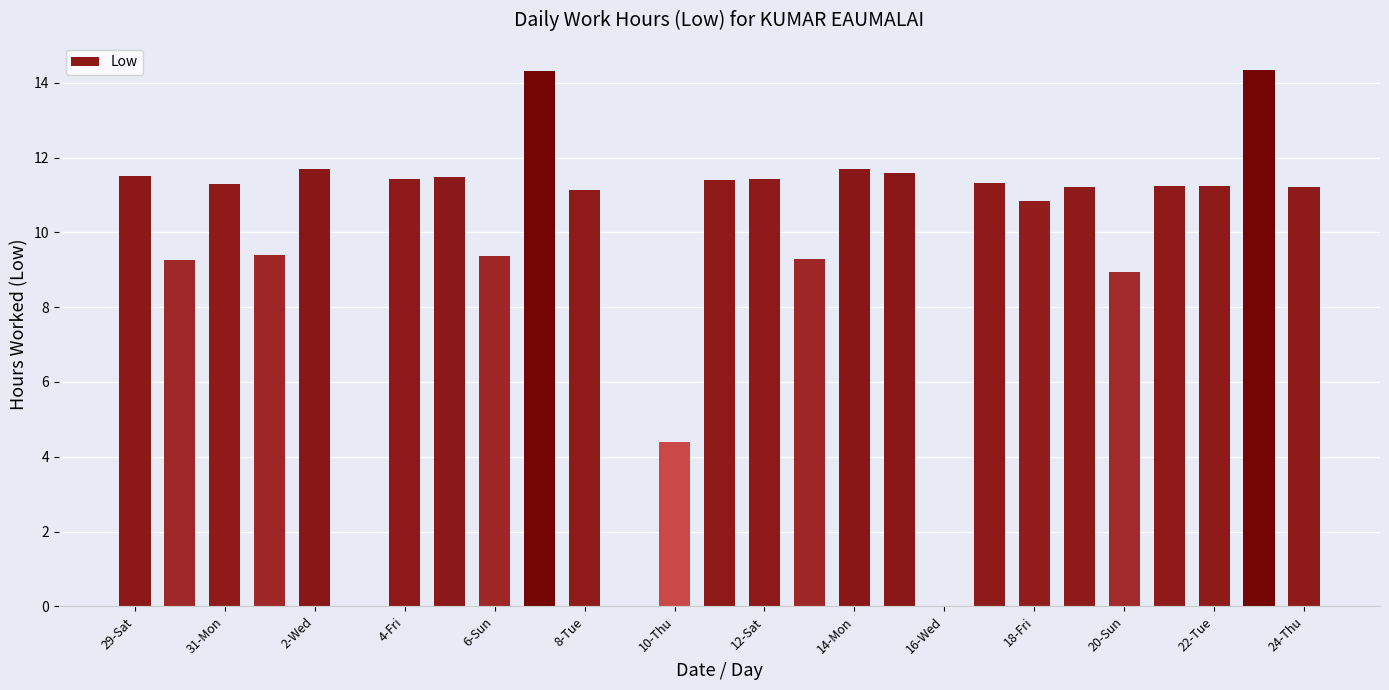

At which label is the value closest to 7?

20-Sun